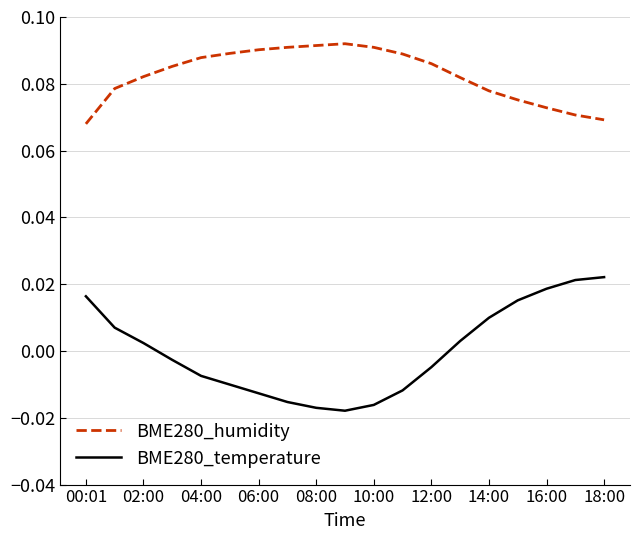

True or false: BME280_humidity and BME280_temperature intersect in this chart.

False